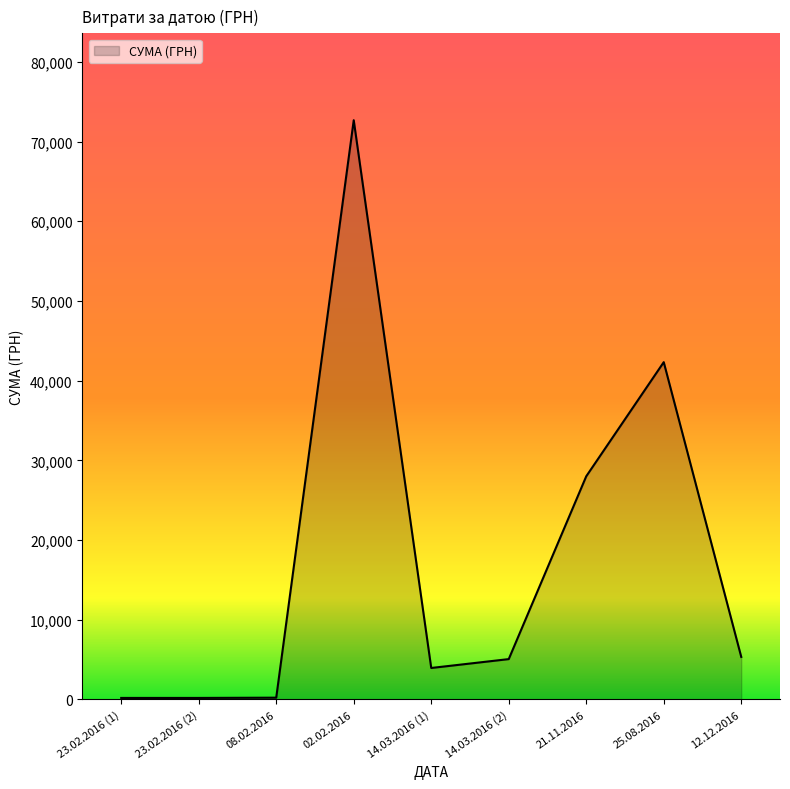

What is the change in value from 02.02.2016 to 14.03.2016 (2)?

-67607.0